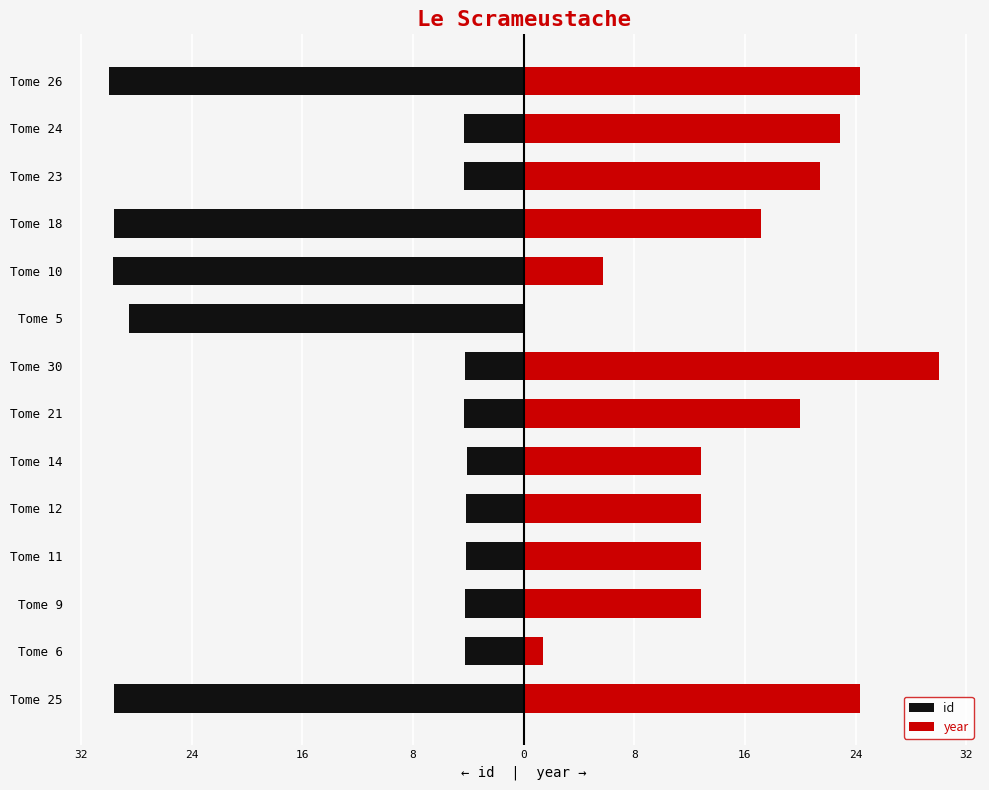

Rank the series by their average value, from lowest to highest.

id, year